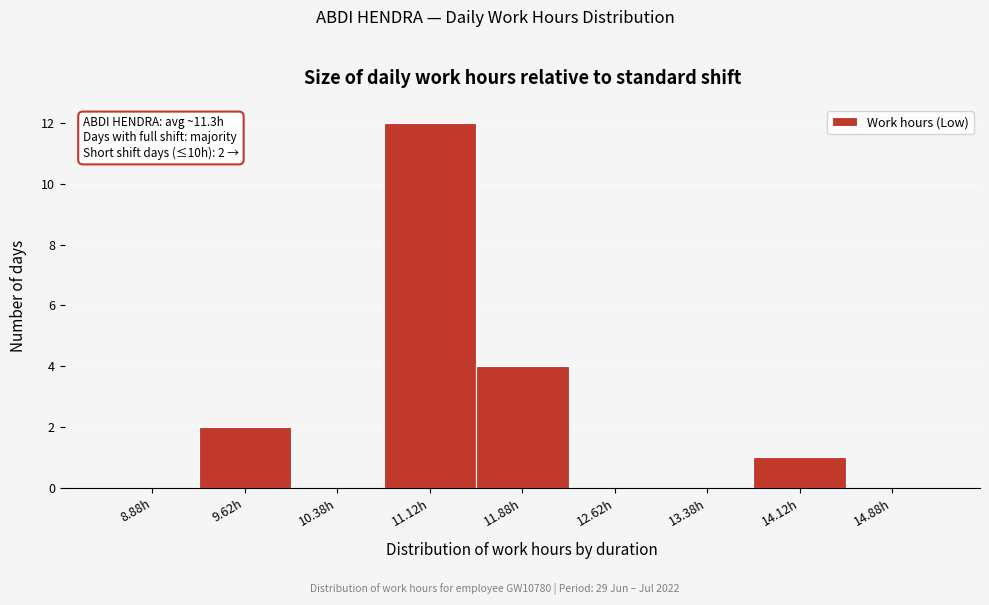

Which range on the x-axis has the tallest bar?

10.75 to 11.50